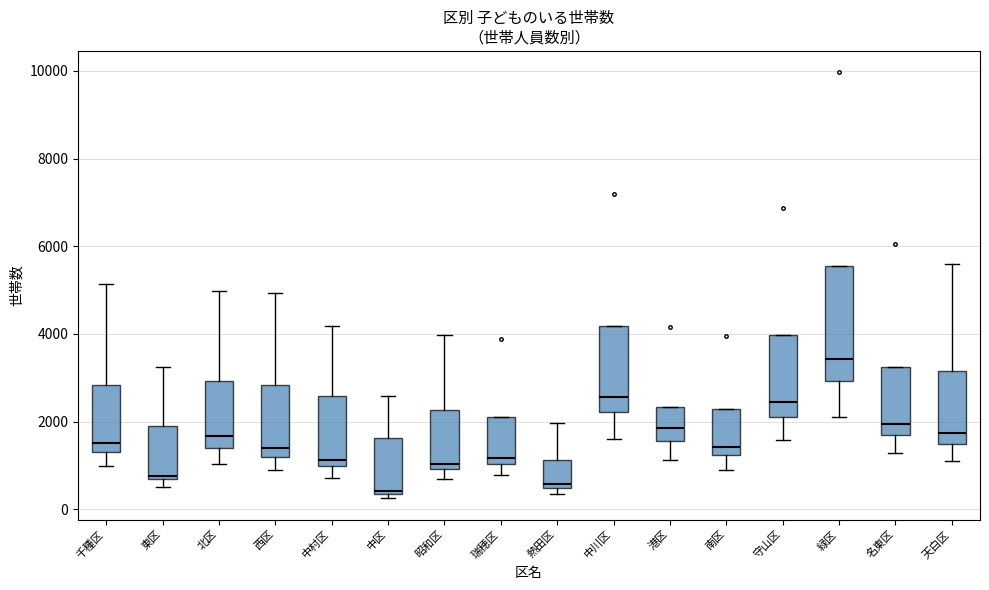

Where is the lower edge of the box for 港区 on the y-axis? The values are not printed on the chart, so give them approximately, as read against the axis.

1600